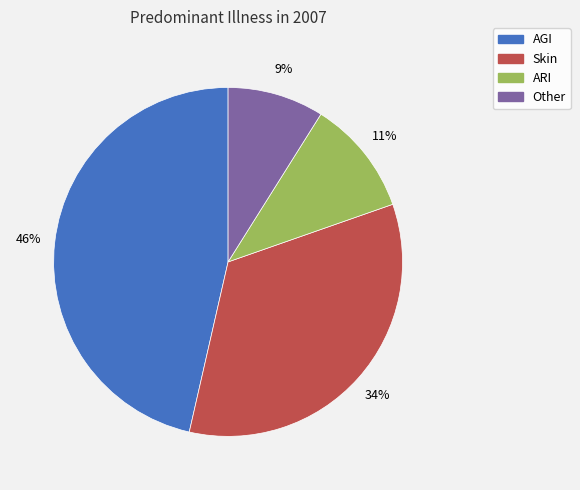

True or false: ARI accounts for 23% of the total.

False